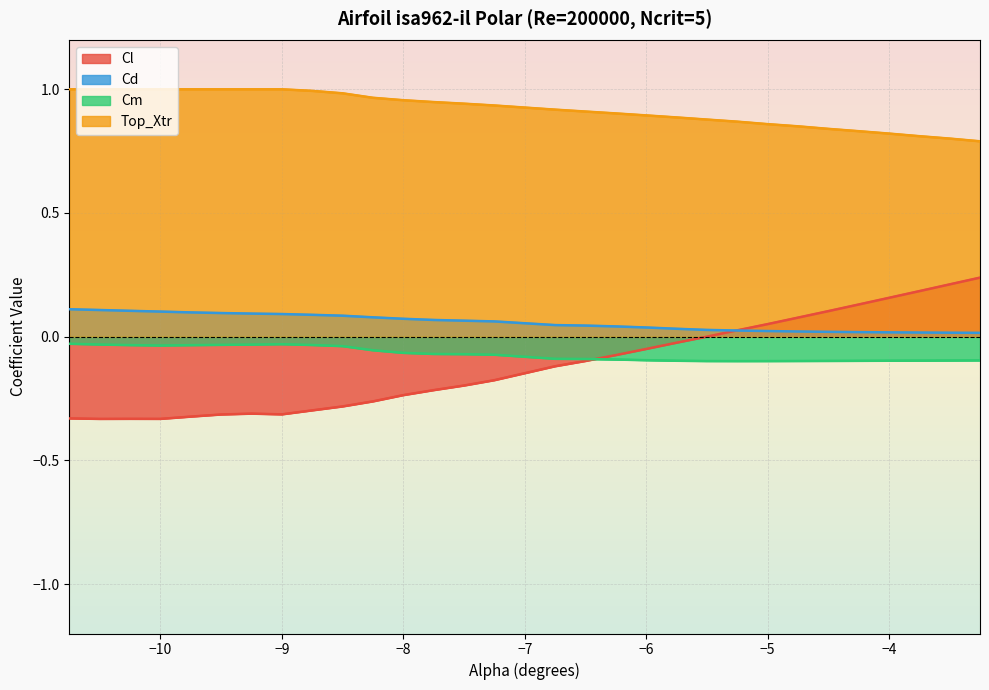

What is the average value of the Cl series?

-0.1